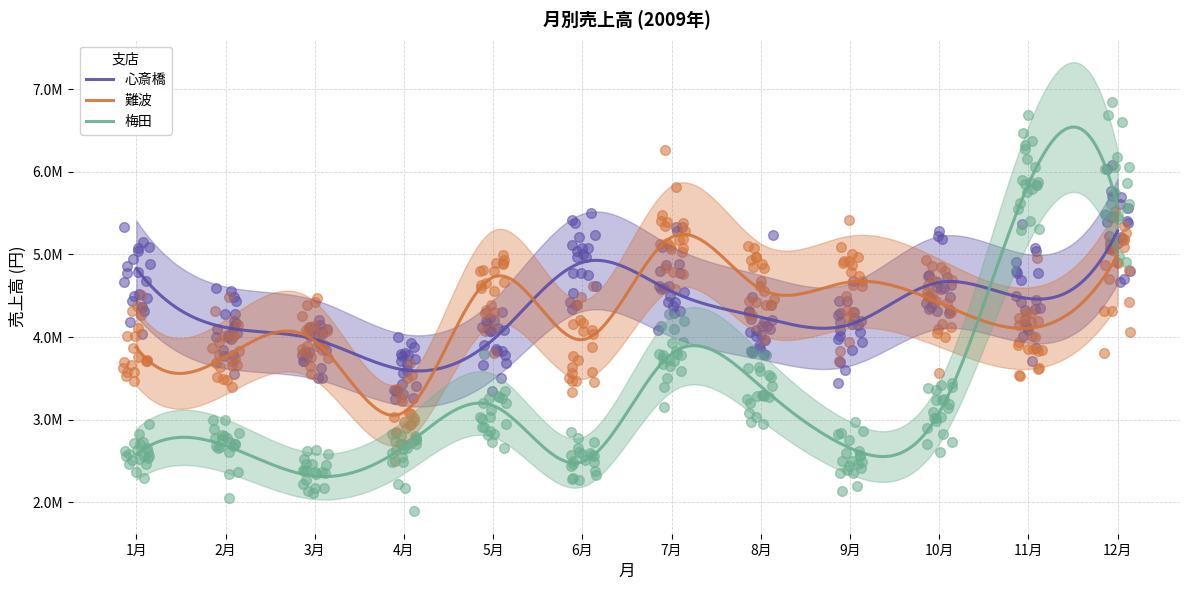

Which series reaches the maximum Y coordinate?

梅田